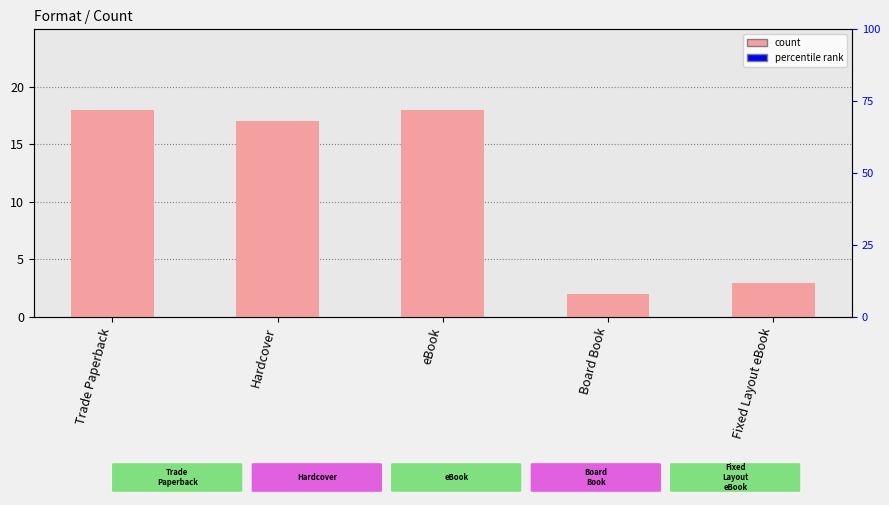

What is the label of the 1st bar from the right?

Fixed Layout eBook